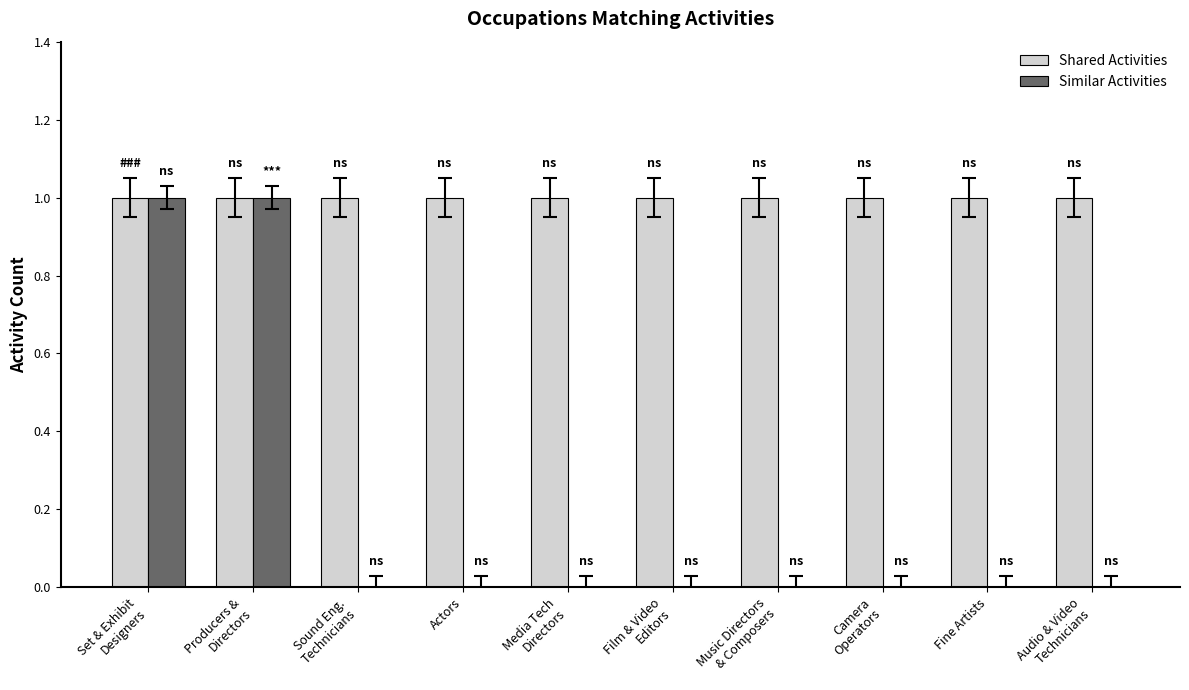

Reading right to left, list all the values displayed in this chart.

Shared Activities: Audio & Video
Technicians=1	Fine Artists=1	Camera
Operators=1	Music Directors
& Composers=1	Film & Video
Editors=1	Media Tech
Directors=1	Actors=1	Sound Eng.
Technicians=1	Producers &
Directors=1	Set & Exhibit
Designers=1
Similar Activities: Audio & Video
Technicians=0	Fine Artists=0	Camera
Operators=0	Music Directors
& Composers=0	Film & Video
Editors=0	Media Tech
Directors=0	Actors=0	Sound Eng.
Technicians=0	Producers &
Directors=1	Set & Exhibit
Designers=1